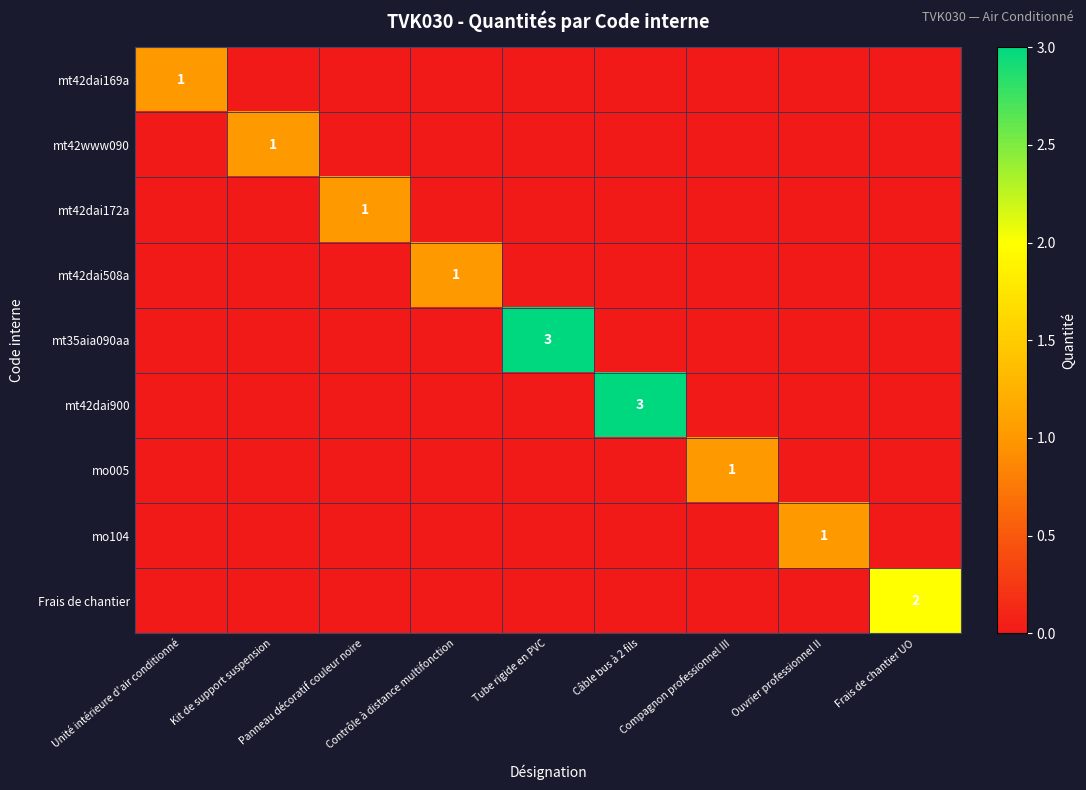

What is the difference between the highest and lowest values at Contrôle à distance multifonction?

1